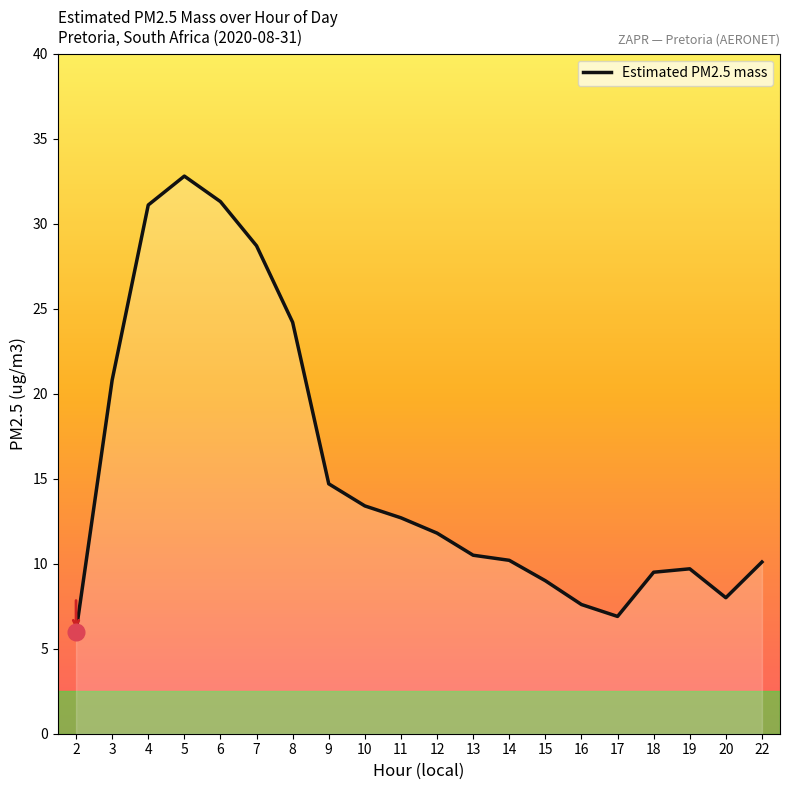

What is the difference between the second highest and minimum values?

25.3